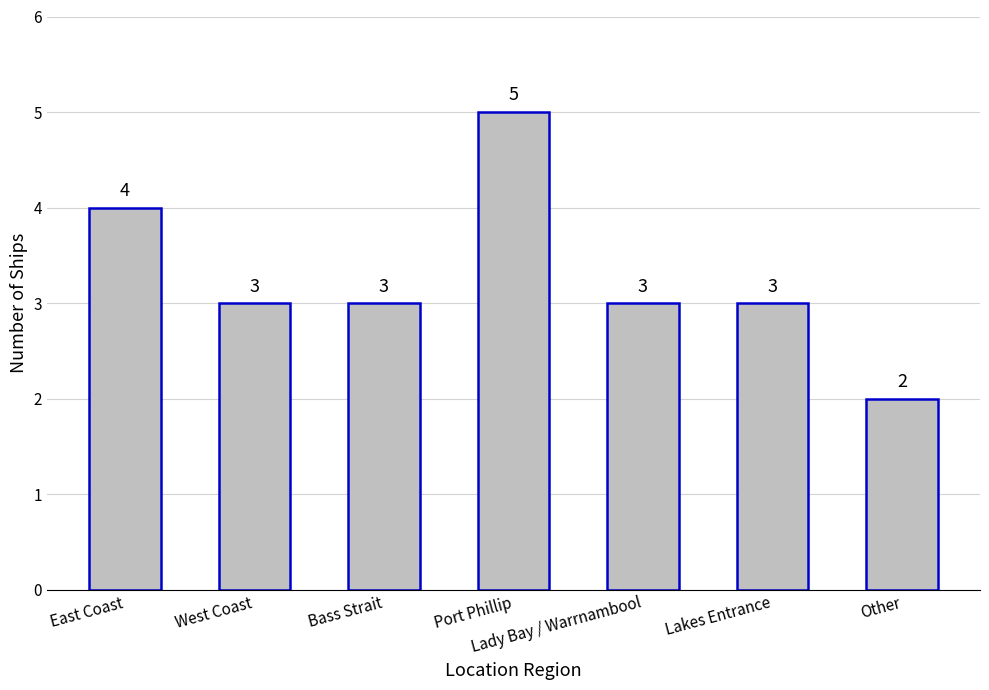

What is the value of the 3rd bar from the left?

3